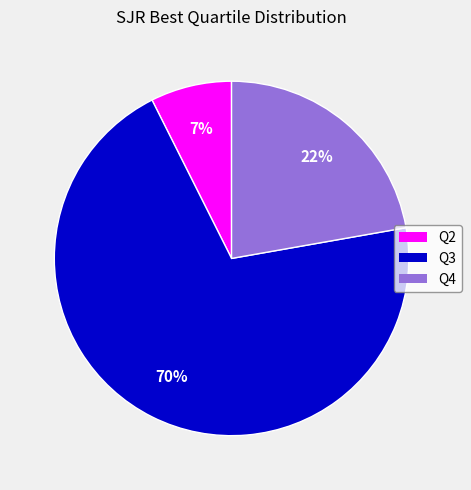

Which category has the smallest portion of the pie?

Q2